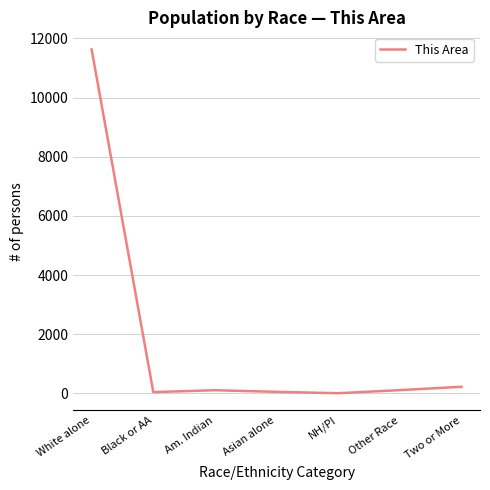

What is the sum of the values at White alone and Asian alone?

11674